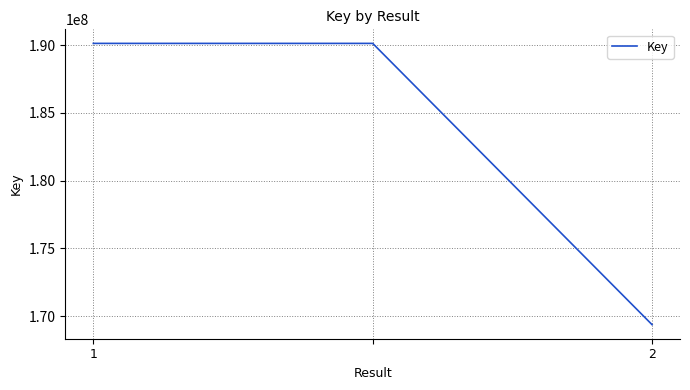

What is the difference between the second highest and minimum values?

20767591